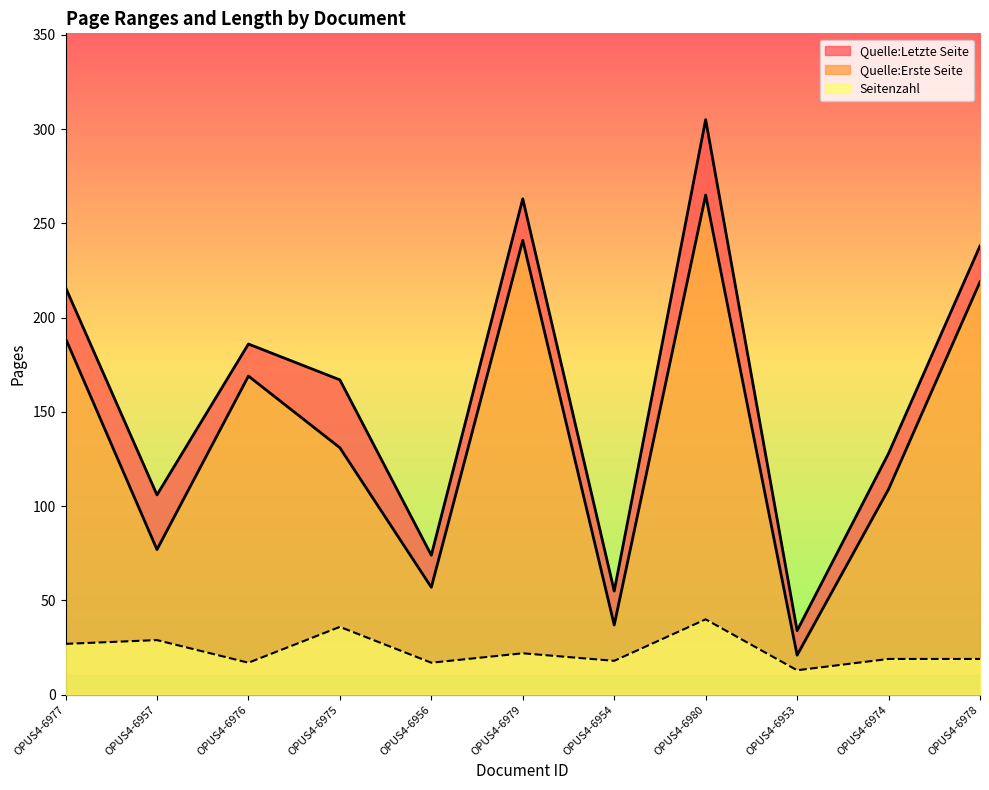

At OPUS4-6977, list the series in order from smallest to largest.

Seitenzahl, Quelle:Erste Seite, Quelle:Letzte Seite